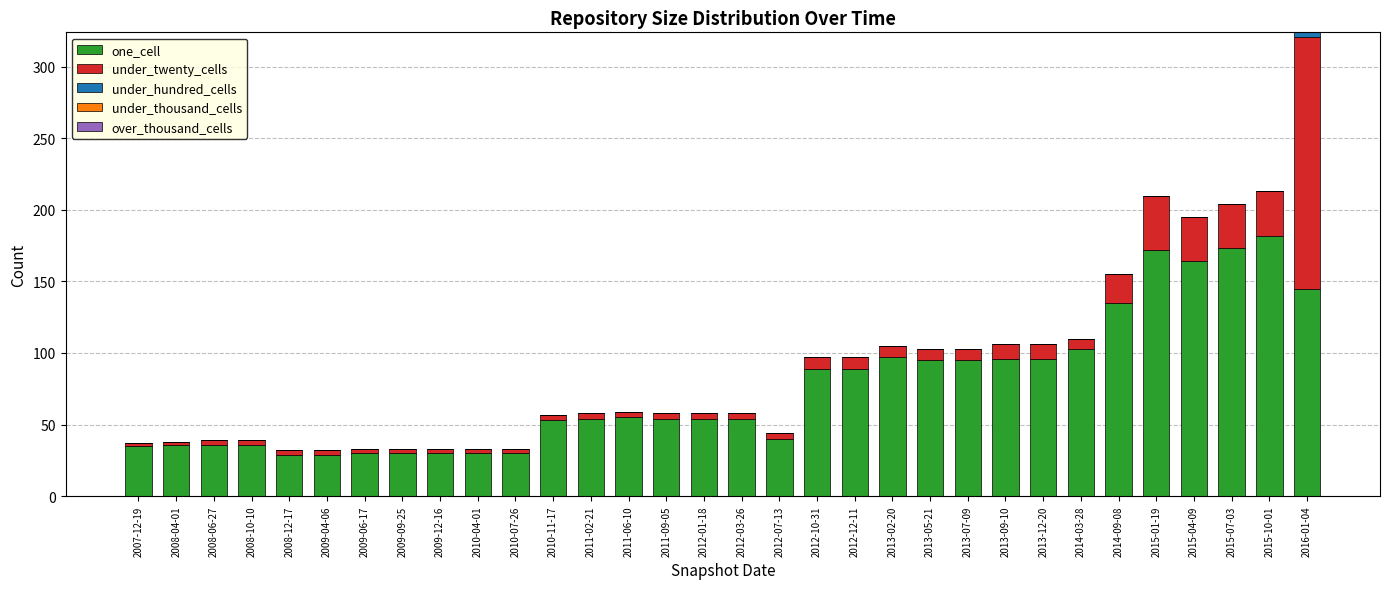

The value of one_cell at 2011-02-21 is 79. True or false?

False